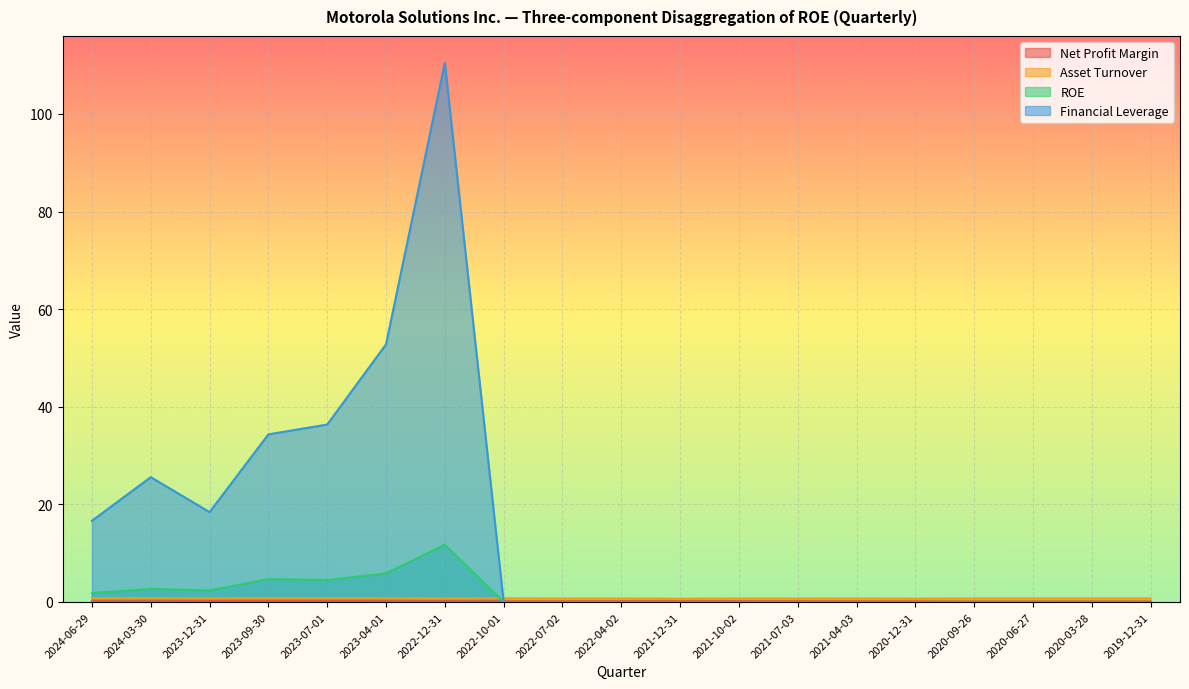

How many lines are shown in the chart?

4